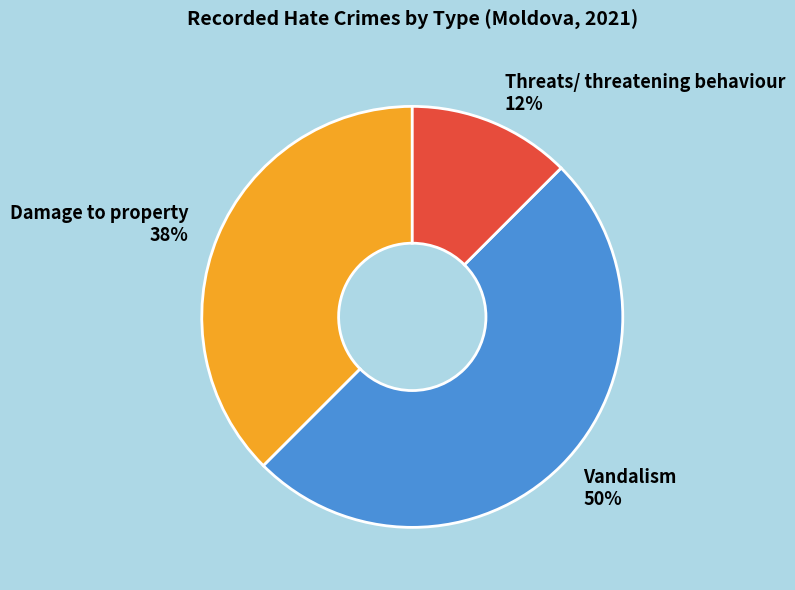

What percentage is the Vandalism 50% slice, to the nearest percent?

50%